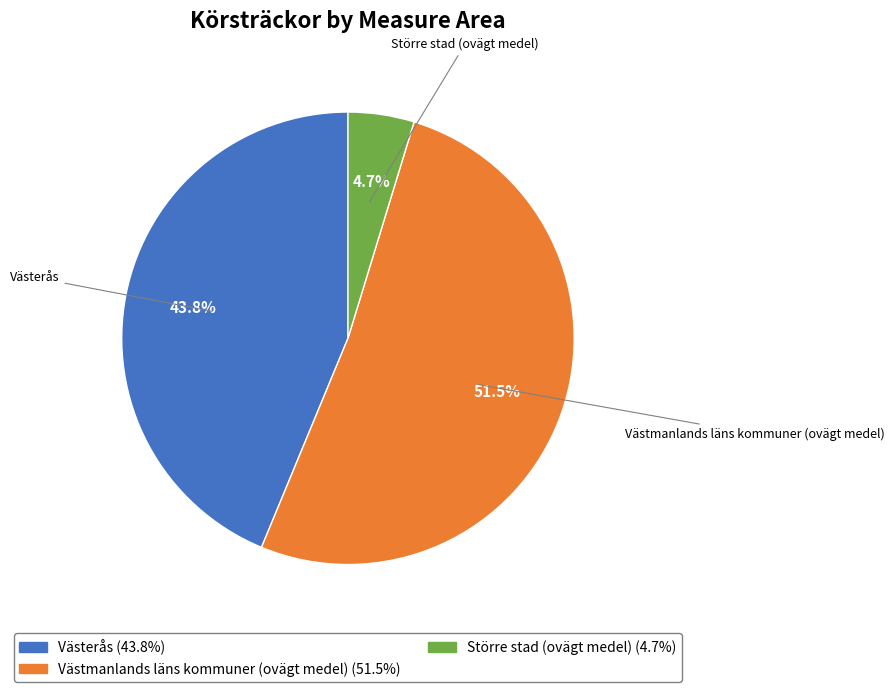

What is the total percentage of Västmanlands läns kommuner (ovägt medel) and Västerås?

95.3%